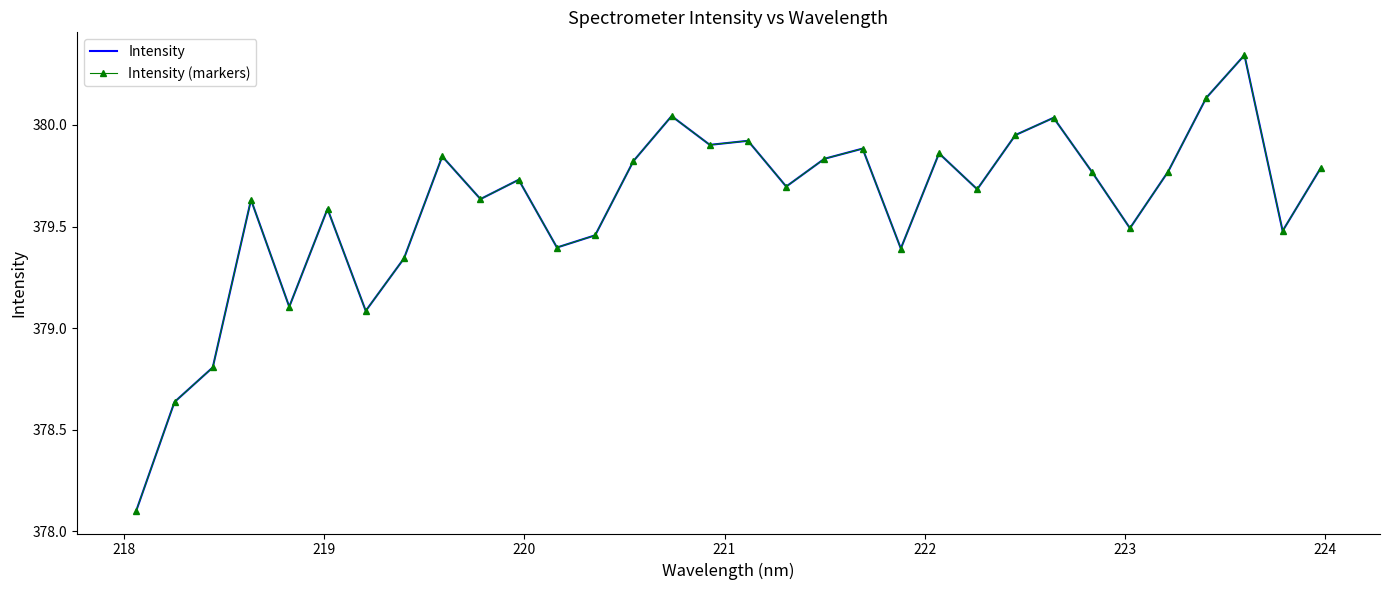

In Intensity (markers), how many points are lower than both neighbors (excluding endpoints)?

10